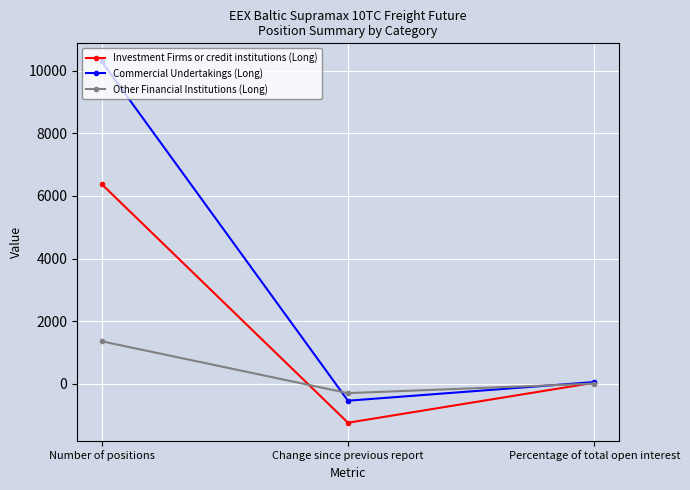

What is the sum of all Other Financial Institutions (Long) values?

1067.5